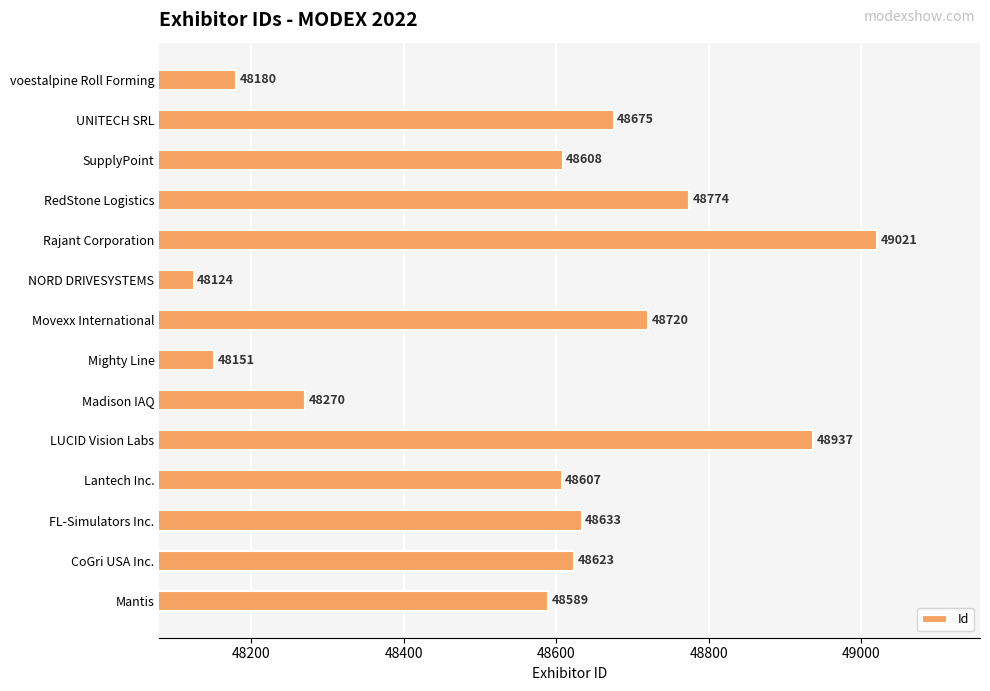

What is the change in value from FL-Simulators Inc. to voestalpine Roll Forming?

-453